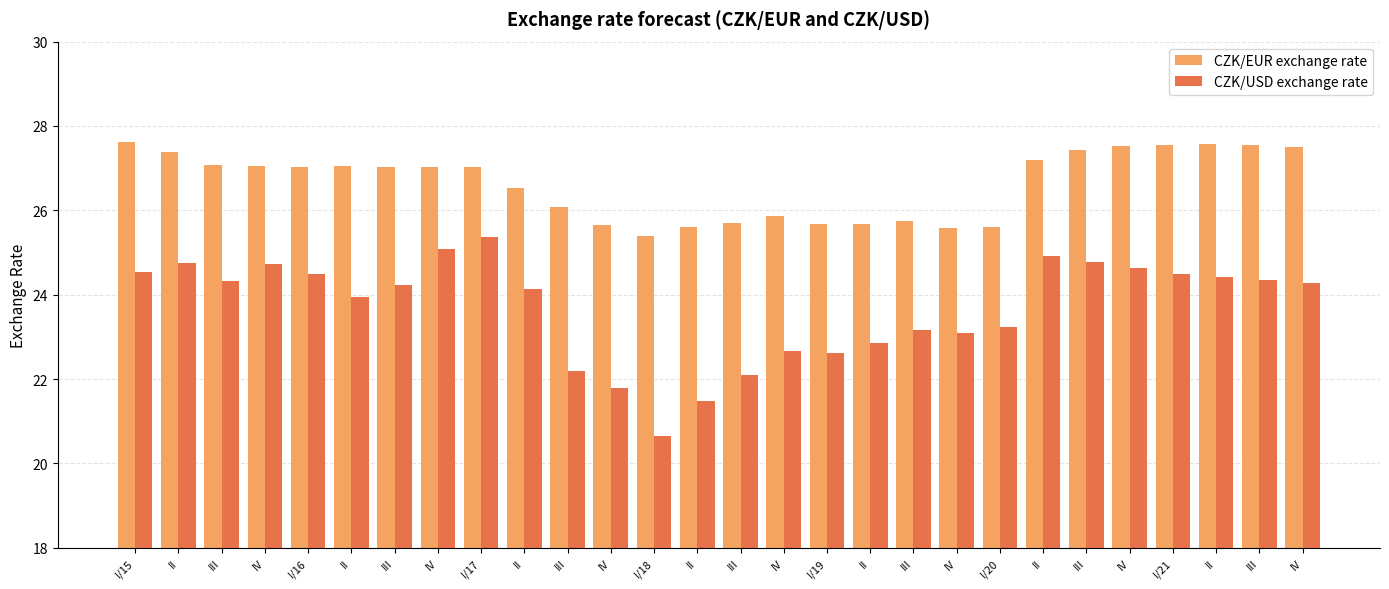

What is the average value of the CZK/EUR exchange rate series?

26.6